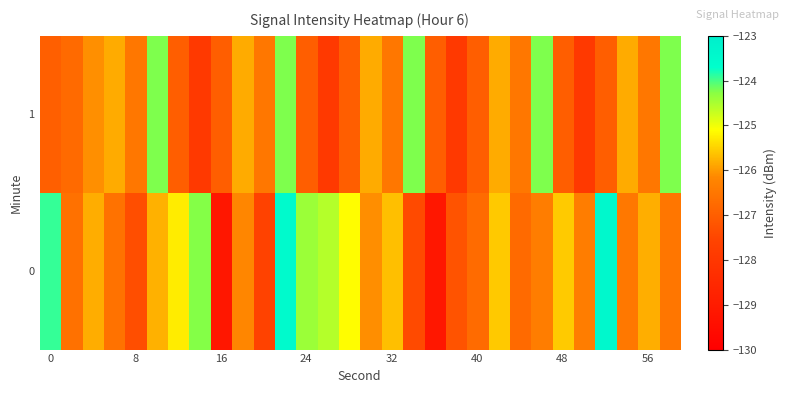

List the series in order of their peak value, highest first.

0, 1